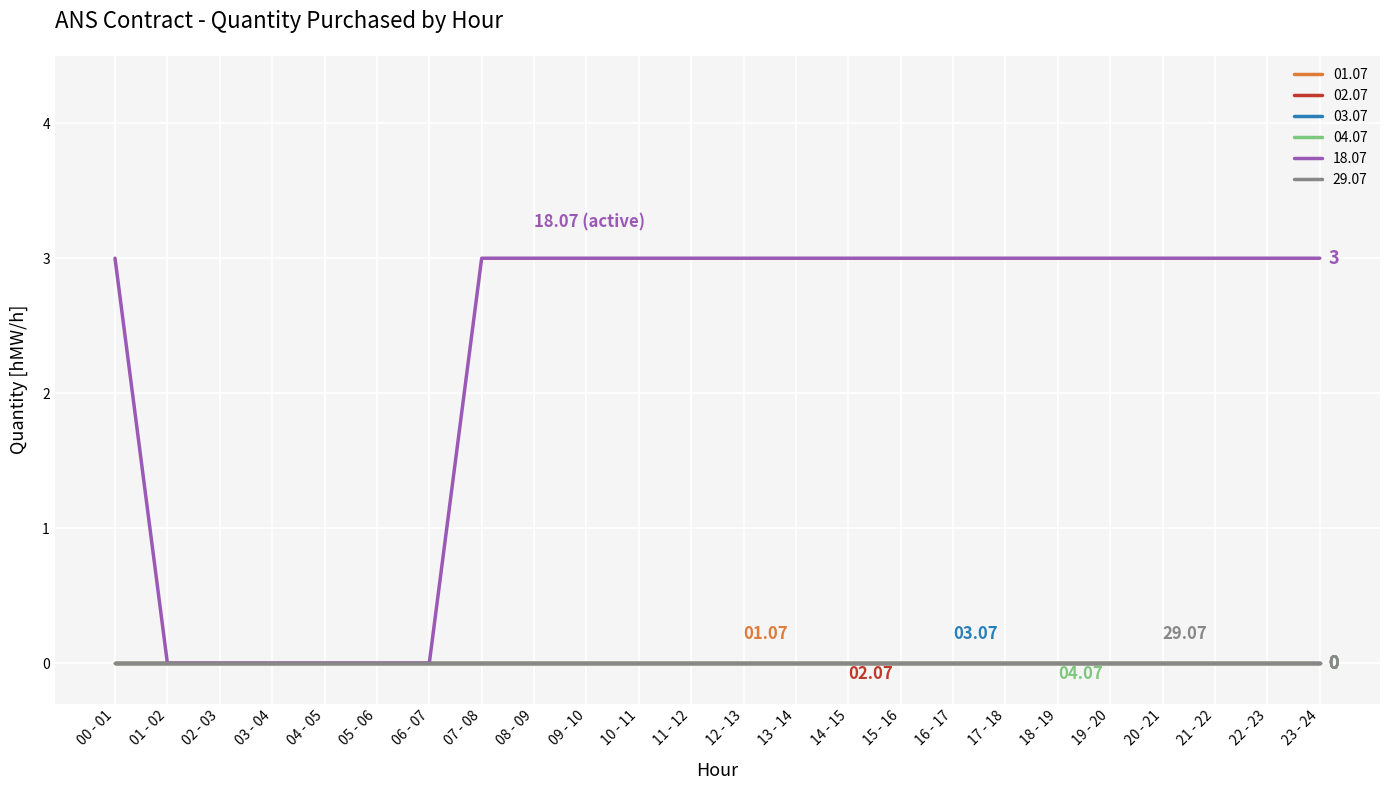

Reading left to right, list all the values displayed in this chart.

01.07: 0	0	0	0	0	0	0	0	0	0	0	0	0	0	0	0	0	0	0	0	0	0	0	0
02.07: 0	0	0	0	0	0	0	0	0	0	0	0	0	0	0	0	0	0	0	0	0	0	0	0
03.07: 0	0	0	0	0	0	0	0	0	0	0	0	0	0	0	0	0	0	0	0	0	0	0	0
04.07: 0	0	0	0	0	0	0	0	0	0	0	0	0	0	0	0	0	0	0	0	0	0	0	0
18.07: 3	0	0	0	0	0	0	3	3	3	3	3	3	3	3	3	3	3	3	3	3	3	3	3
29.07: 0	0	0	0	0	0	0	0	0	0	0	0	0	0	0	0	0	0	0	0	0	0	0	0